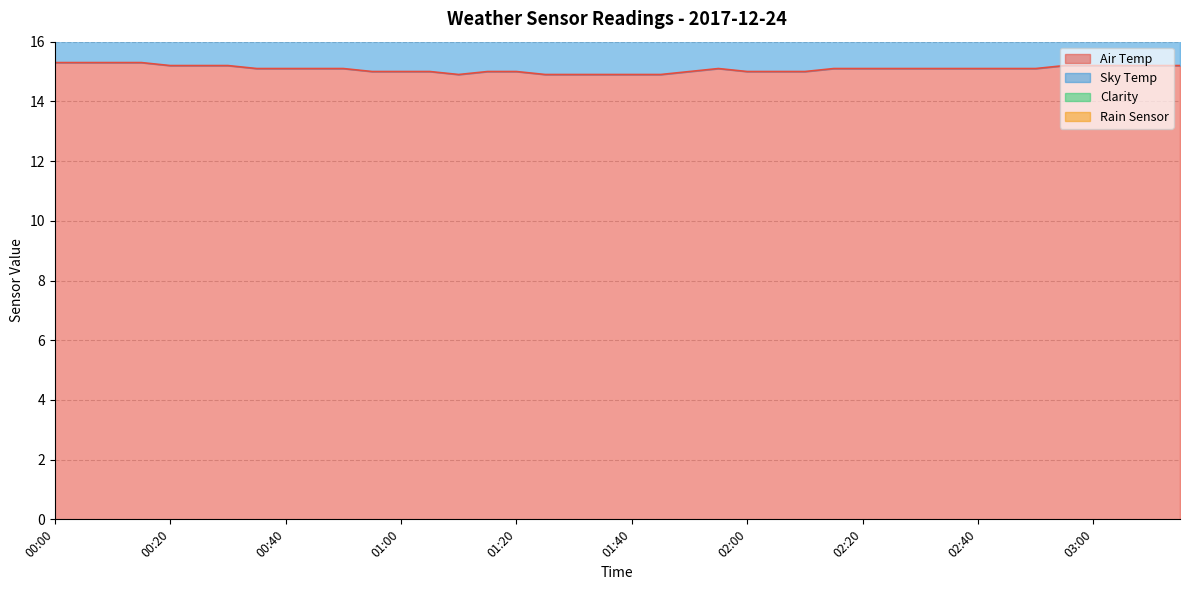

Reading right to left, list all the values displayed in this chart.

Air Temp: 15.2	15.2	15.2	15.2	15.2	15.1	15.1	15.1	15.1	15.1	15.1	15.1	15.1	15.0	15.0	15.0	15.1	15.0	14.9	14.9	14.9	14.9	14.9	15.0	15.0	14.9	15.0	15.0	15.0	15.1	15.1	15.1	15.1	15.2	15.2	15.2	15.3	15.3	15.3	15.3
Sky Temp: 3.6	3.7	3.6	3.7	3.7	3.4	3.6	3.5	3.3	3.1	3.1	3.1	2.8	2.7	2.6	2.8	3.3	3.1	3.4	3.3	3.0	2.7	2.4	2.5	3.4	3.3	2.7	2.7	2.5	2.7	3.0	3.1	3.1	3.1	3.0	3.1	3.2	3.0	3.7	3.6
Clarity: 11.7	11.5	11.6	11.5	11.5	11.7	11.6	11.6	11.9	12.0	12.0	12.0	12.3	12.3	12.4	12.2	11.9	11.8	11.6	11.6	11.9	12.3	12.5	12.5	11.6	11.7	12.3	12.3	12.5	12.4	12.1	12.1	12.0	12.1	12.2	12.1	12.0	12.3	11.6	11.6
Rain Sensor: 2.4	2.4	2.4	2.5	2.5	2.5	2.4	2.5	2.6	3.2	3.1	3.1	3.4	3.6	3.2	2.9	2.7	2.7	2.5	2.4	2.4	2.8	3.4	2.8	2.6	2.6	2.5	2.5	2.7	2.7	2.5	2.4	2.4	2.3	2.3	2.3	2.3	2.3	2.3	2.3